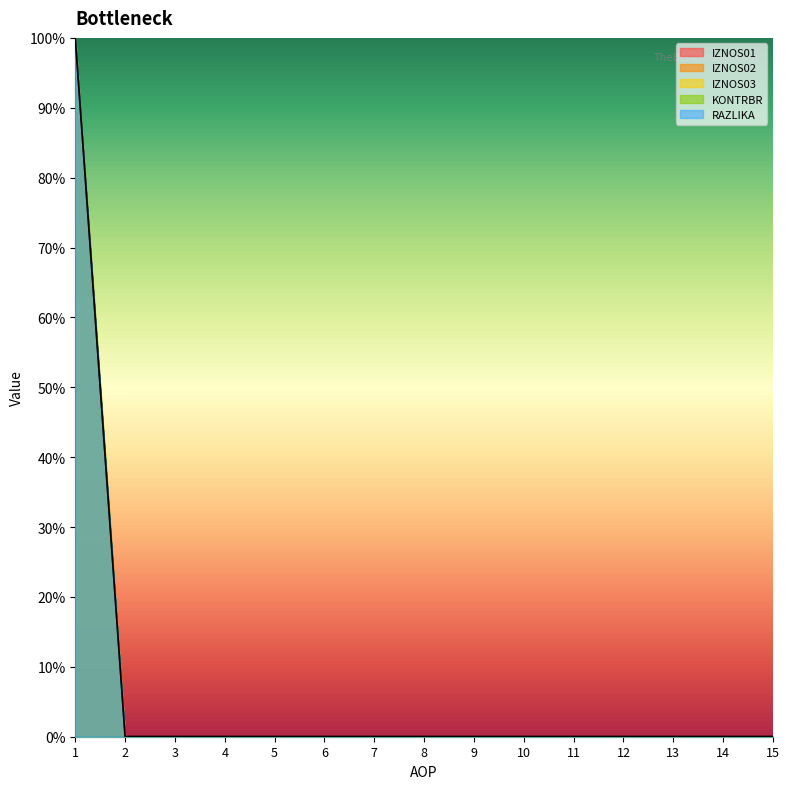

List the labels in order of RAZLIKA value, largest first.

1, 2, 3, 4, 5, 6, 7, 8, 9, 10, 11, 12, 13, 14, 15